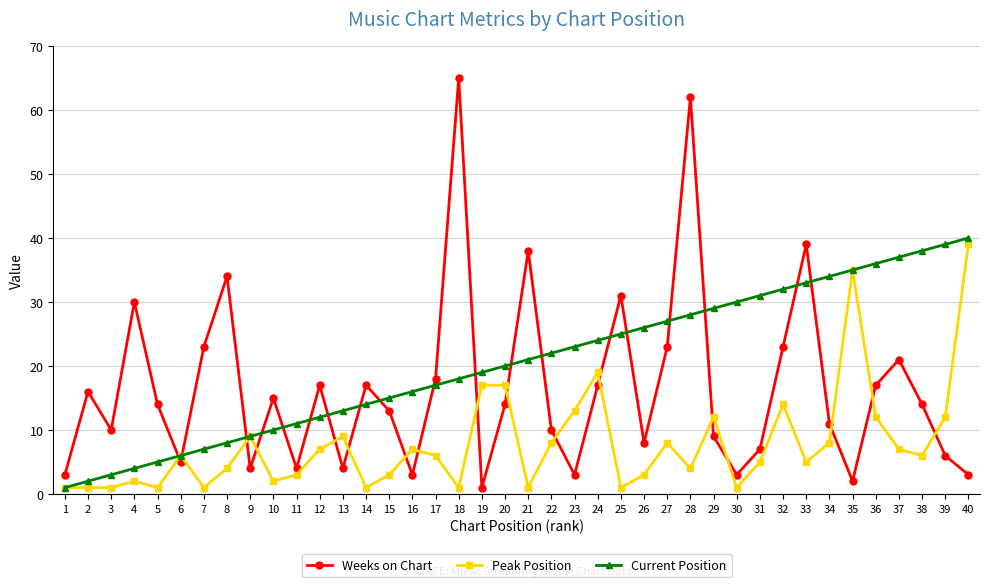

True or false: Weeks on Chart has a value of 13 at 15.

True